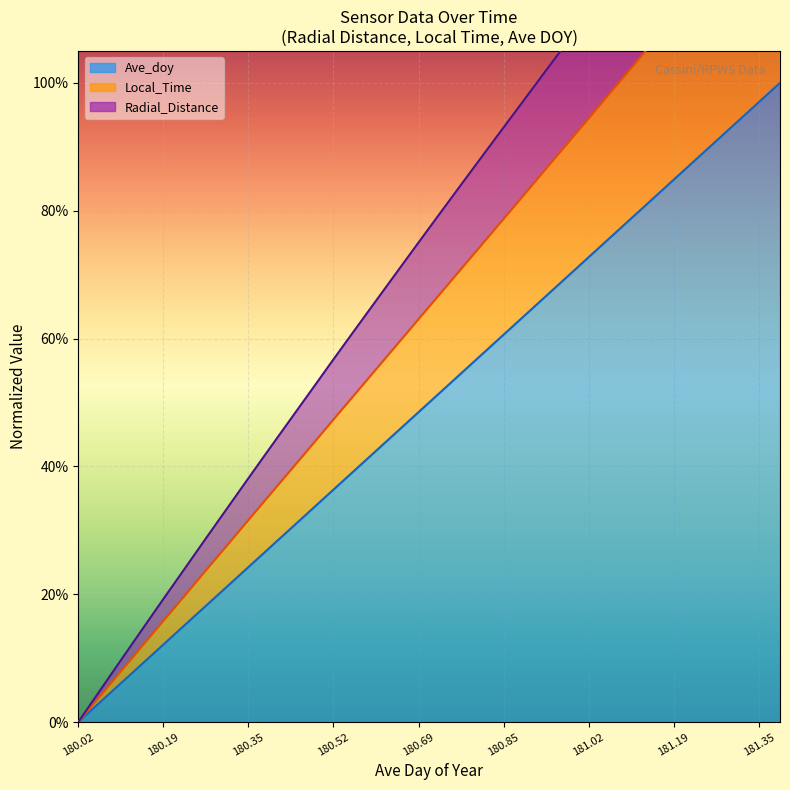

How many lines are shown in the chart?

3